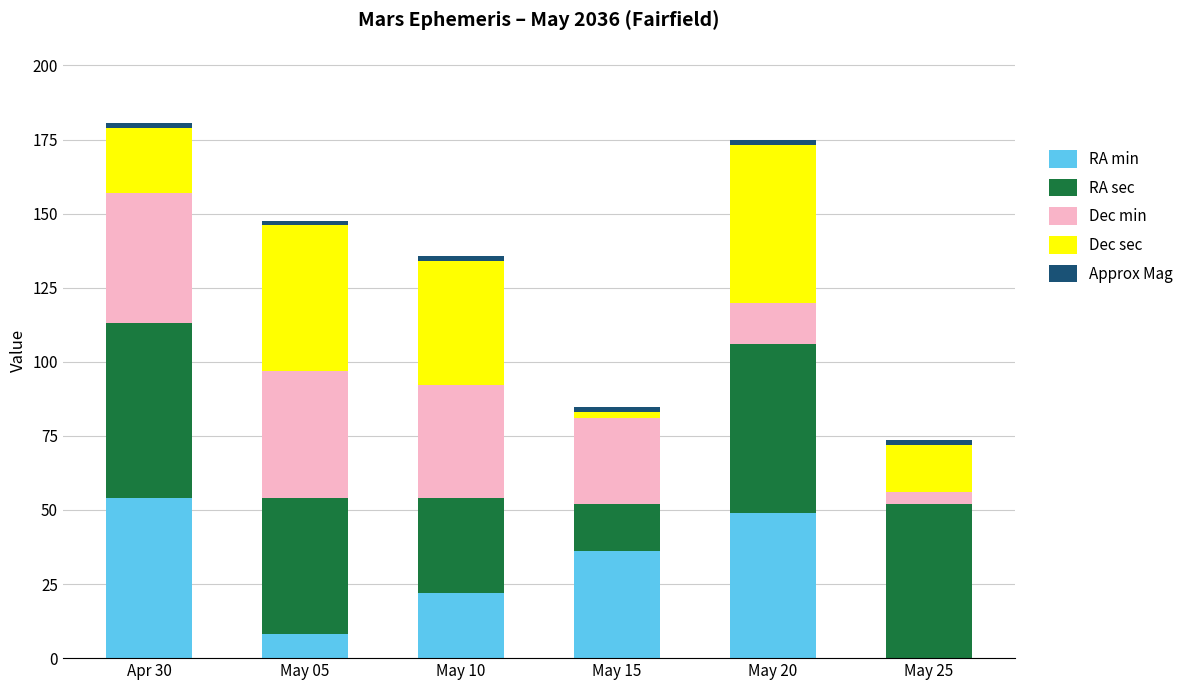

What is the maximum value for RA min?

54.0